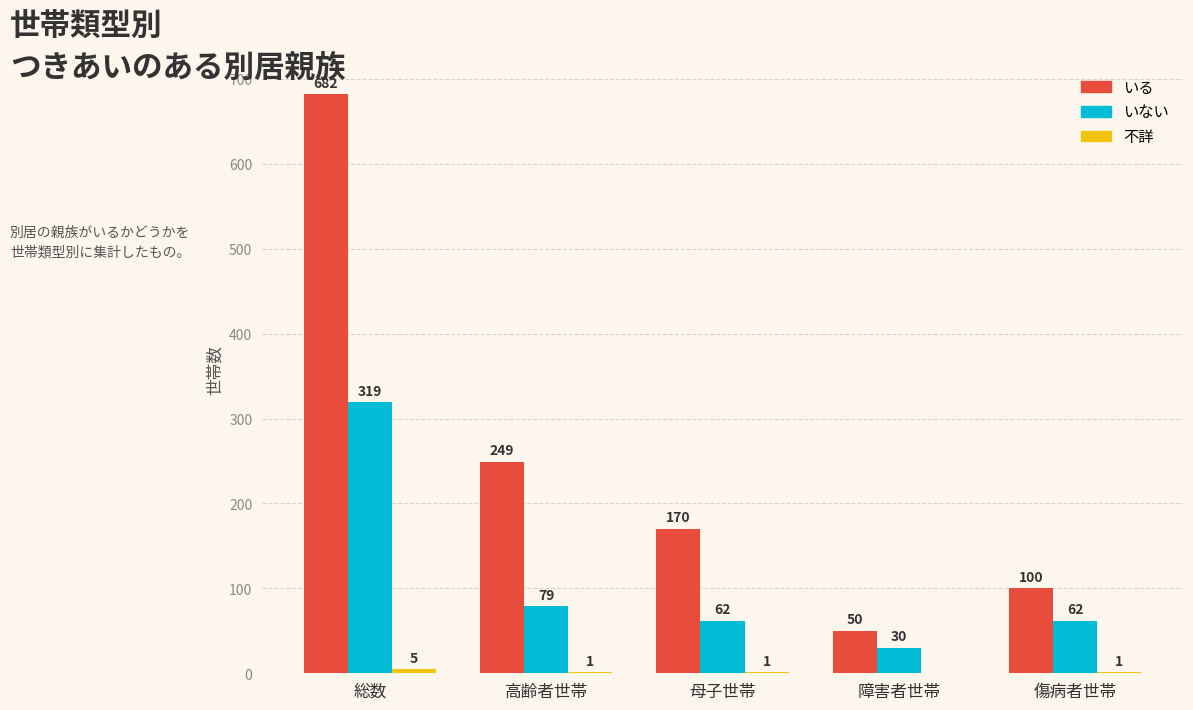

At which category does the chart reach its peak across all series?

総数